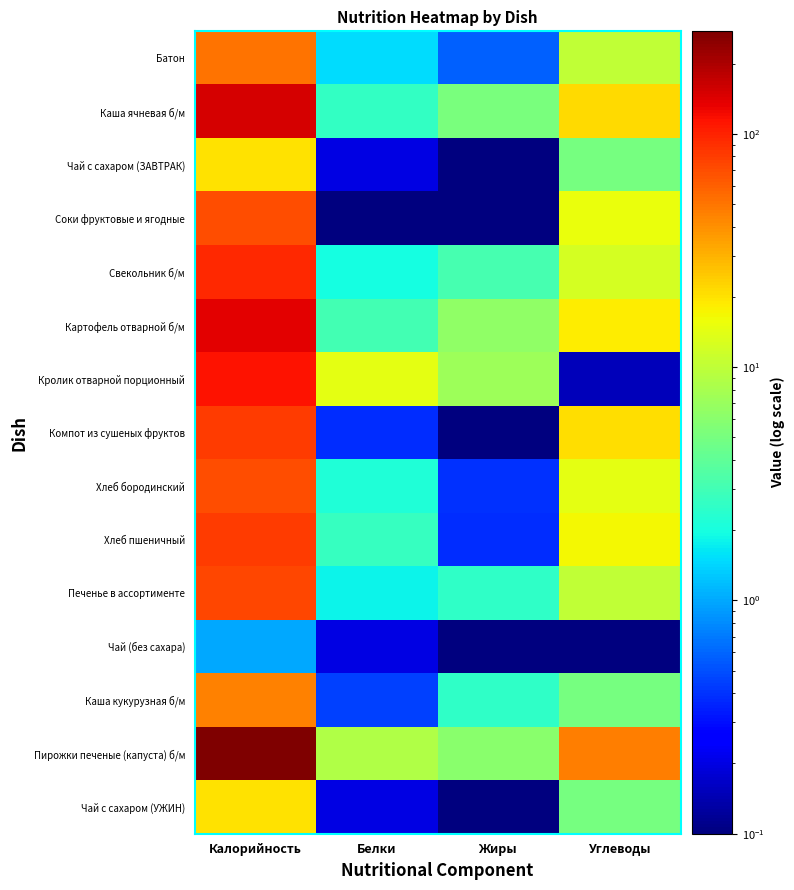

Reading left to right, transcribe all the data shown in this chart.

Батон: Калорийность=50.6	Белки=1.5	Жиры=0.6	Углеводы=10.1
Каша ячневая б/м: Калорийность=152.0	Белки=2.6	Жиры=5.2	Углеводы=21.5
Чай с сахаром (ЗАВТРАК): Калорийность=20.0	Белки=0.2	Жиры=0.0	Углеводы=5.0
Соки фруктовые и ягодные: Калорийность=69.5	Белки=0.0	Жиры=0.1	Углеводы=15.1
Свекольник б/м: Калорийность=95.5	Белки=2.0	Жиры=3.2	Углеводы=12.4
Картофель отварной б/м: Калорийность=136.4	Белки=3.0	Жиры=6.5	Углеводы=18.2
Кролик отварной порционный: Калорийность=113.3	Белки=14.2	Жиры=7.3	Углеводы=0.2
Компот из сушеных фруктов: Калорийность=81.0	Белки=0.4	Жиры=0.0	Углеводы=21.0
Хлеб бородинский: Калорийность=70.0	Белки=2.2	Жиры=0.4	Углеводы=14.4
Хлеб пшеничный: Калорийность=82.3	Белки=2.7	Жиры=0.4	Углеводы=17.0
Печенье в ассортименте: Калорийность=75.0	Белки=1.8	Жиры=2.5	Углеводы=10.2
Чай (без сахара): Калорийность=1.0	Белки=0.2	Жиры=0.0	Углеводы=0.1
Каша кукурузная б/м: Калорийность=45.0	Белки=0.5	Жиры=2.5	Углеводы=5.0
Пирожки печеные (капуста) б/м: Калорийность=275.2	Белки=8.8	Жиры=6.0	Углеводы=46.6
Чай с сахаром (УЖИН): Калорийность=20.0	Белки=0.2	Жиры=0.0	Углеводы=5.0